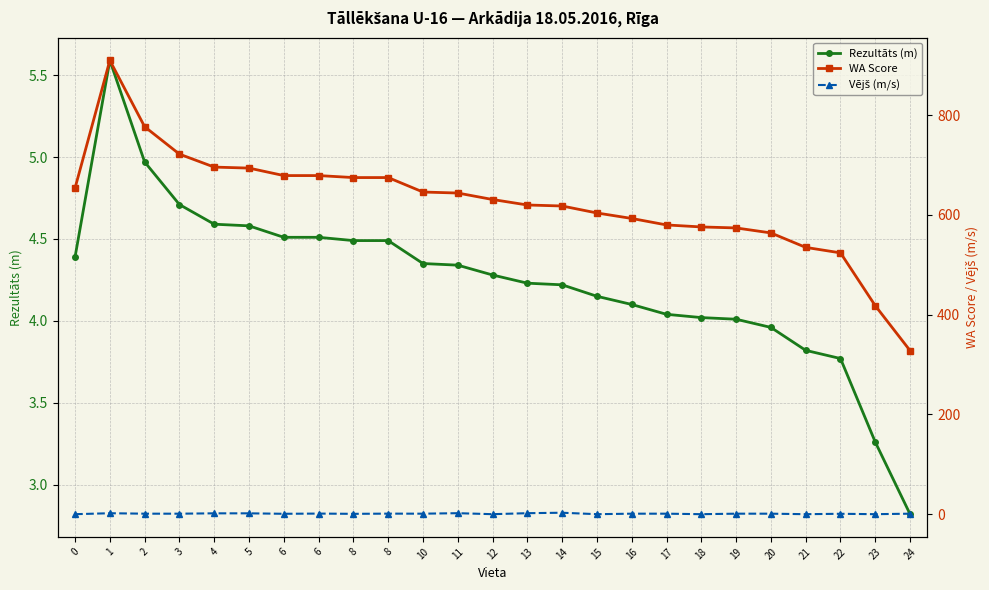

The WA Score series shows 618.0 at 14. True or false?

True